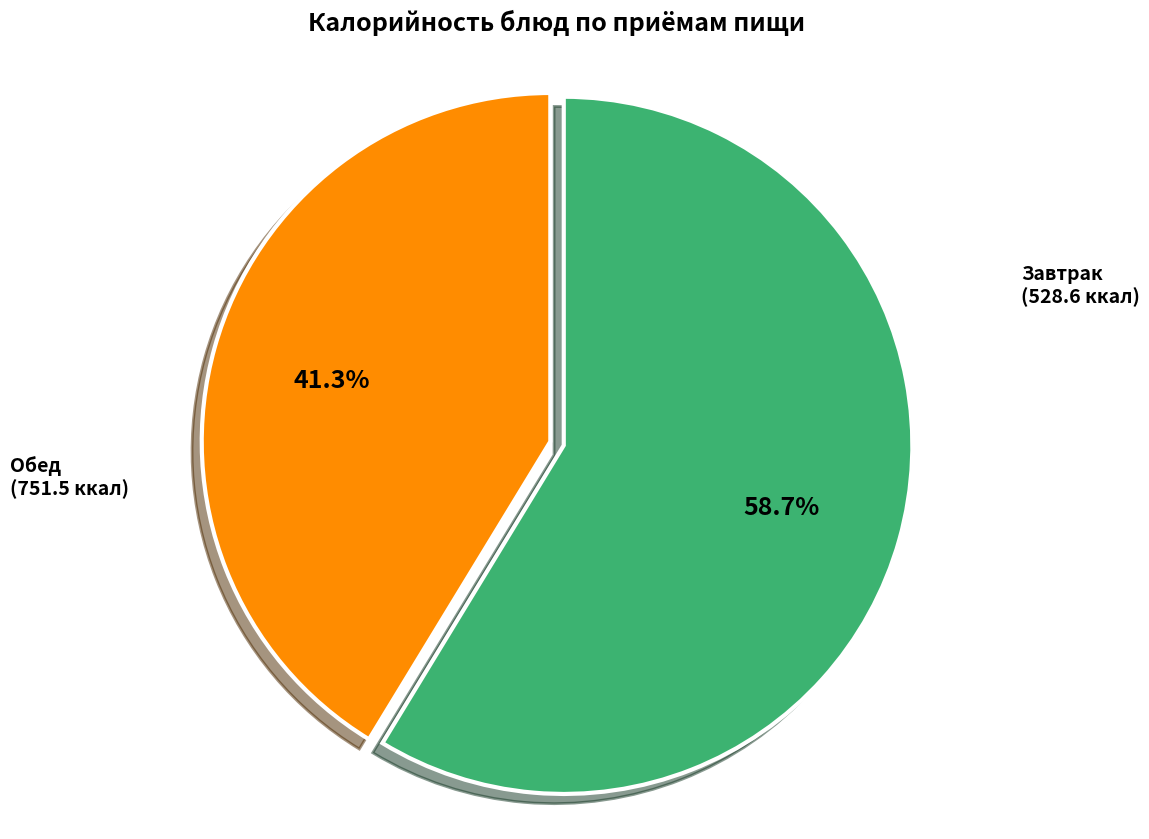

How many slices are in this pie chart?

2